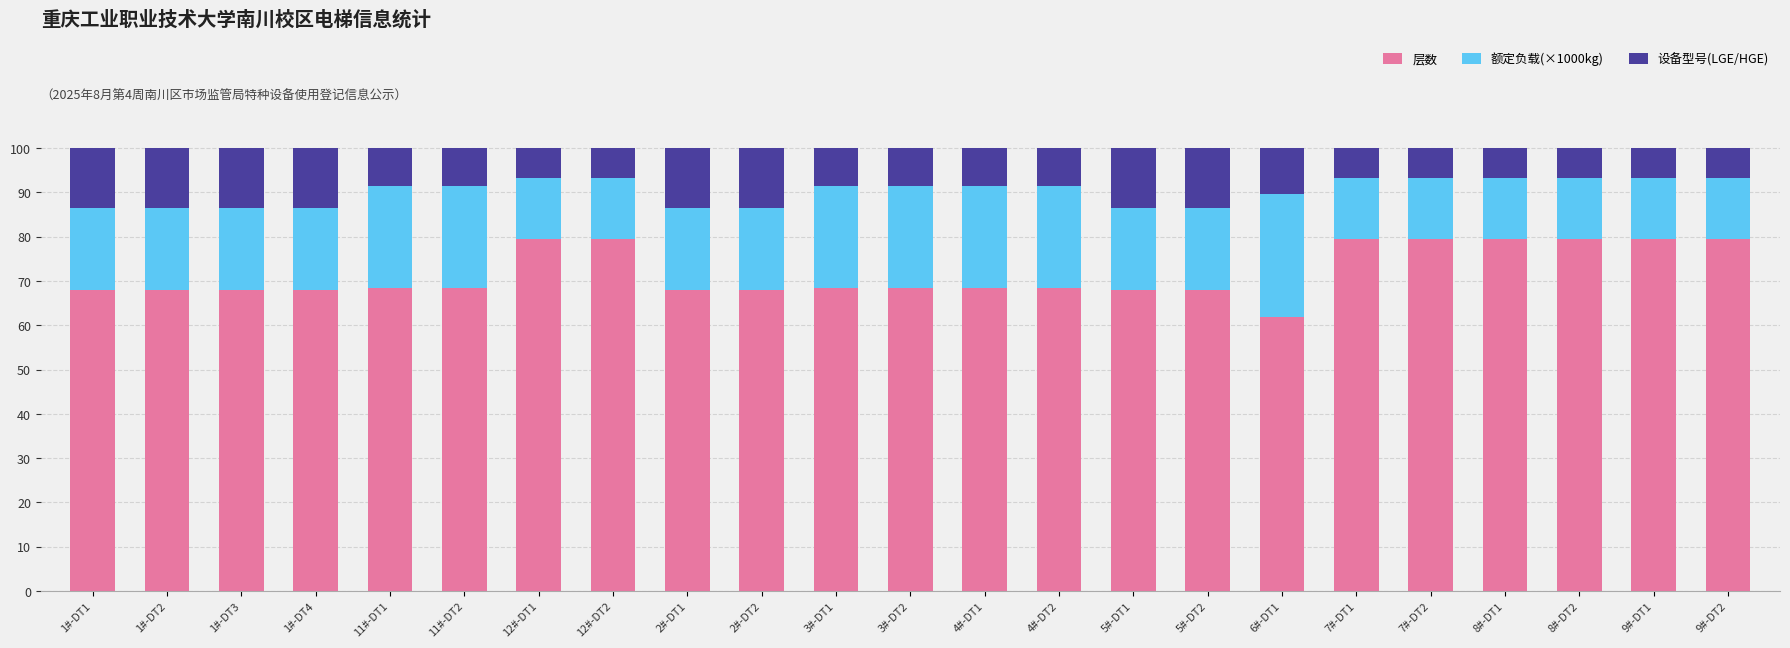

What is the difference between the maximum and minimum values in the 层数 series?

17.6